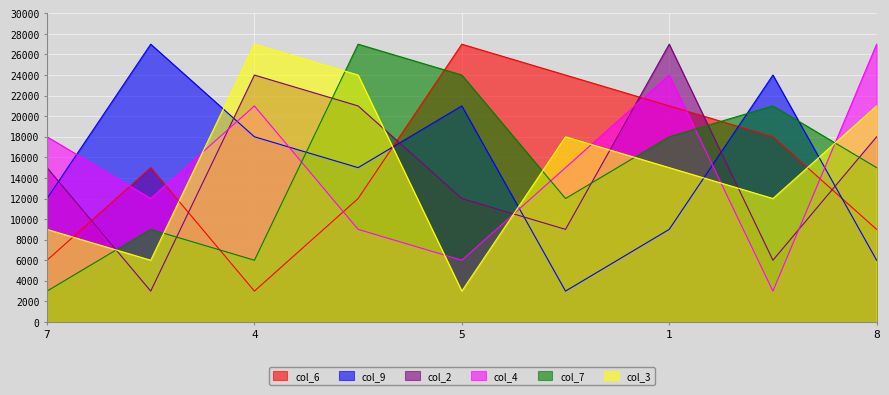

What is the average value of the col_4 series?

15000